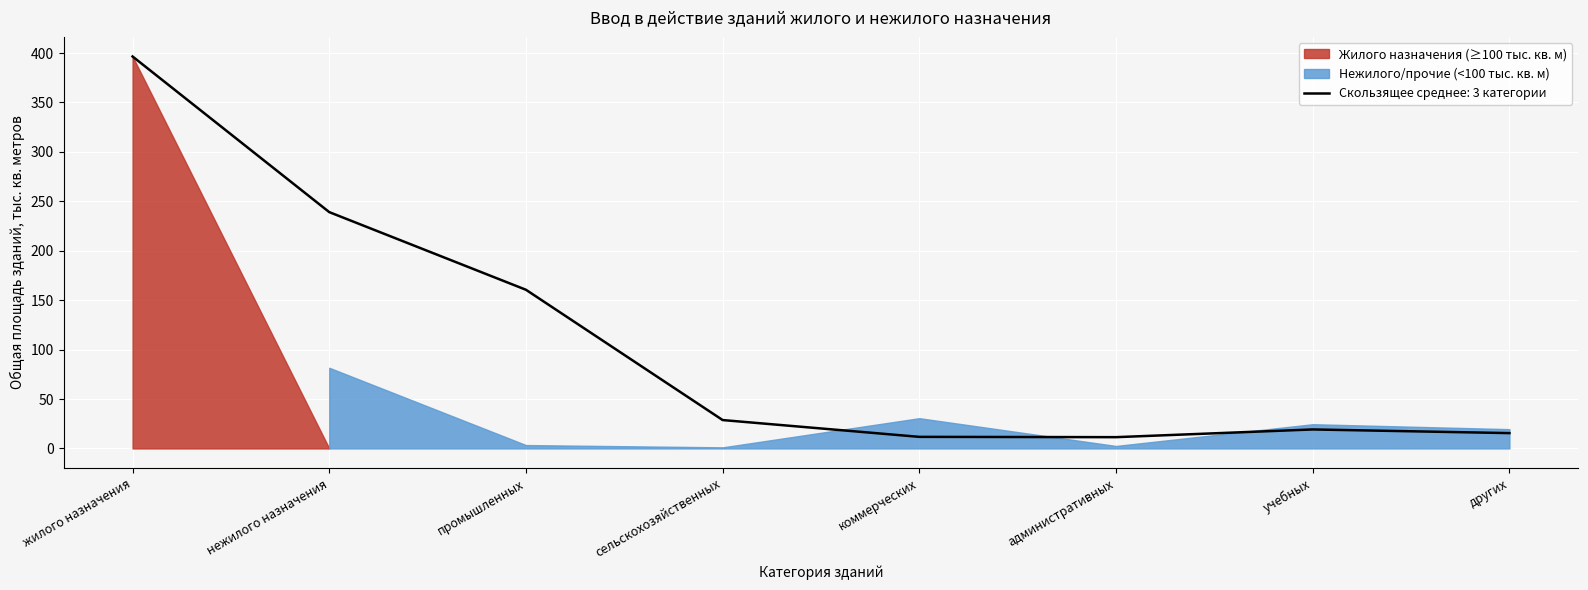

At which label is the value closest to 198?

нежилого назначения